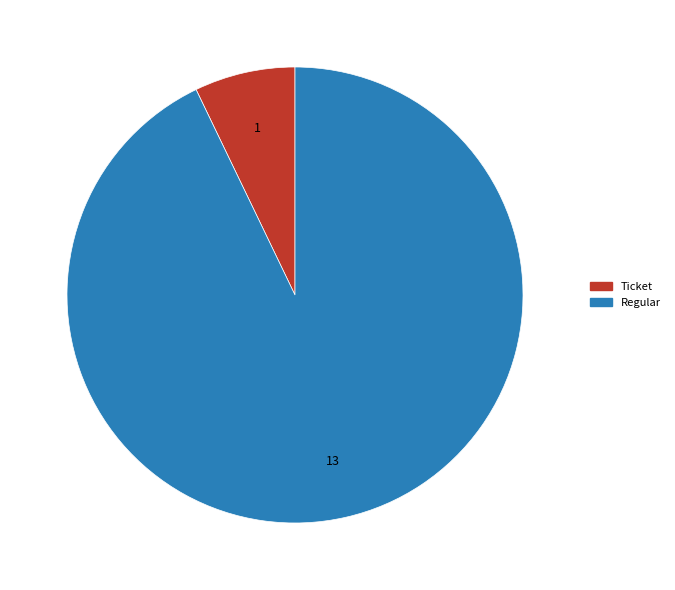

Which has a higher value, Regular or Ticket?

Regular